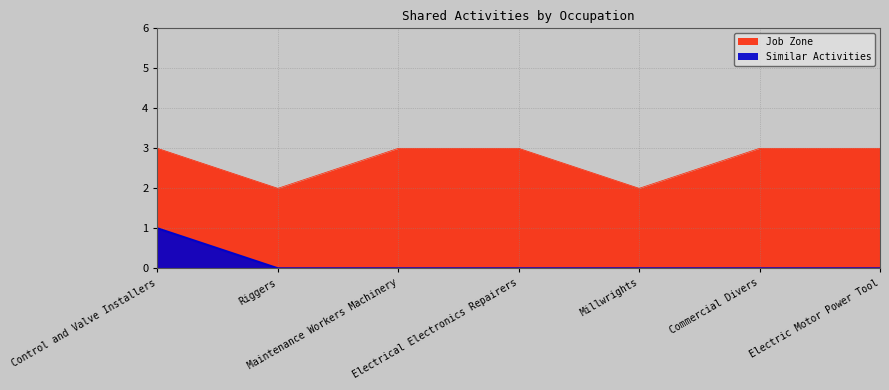

At which label is Similar Activities closest to 0?

Riggers